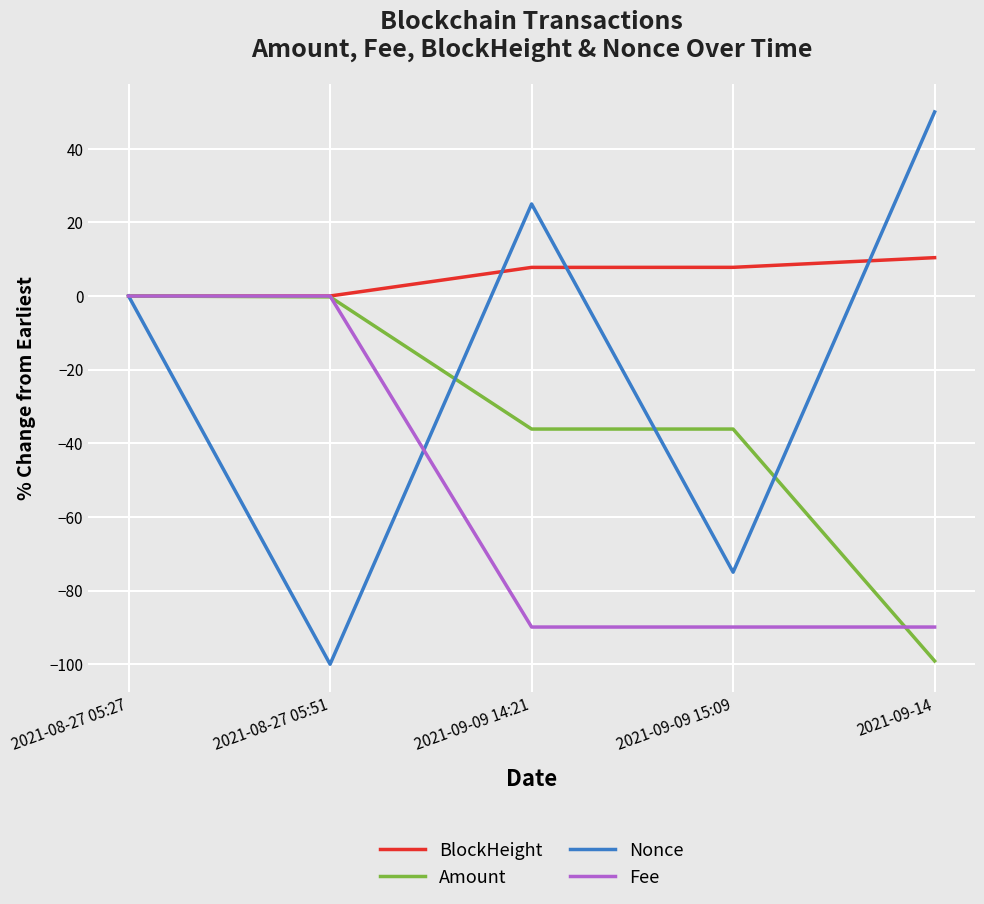

What is the sum of the BlockHeight values at 2021-09-09 14:21 and 2021-08-27 05:51?

7.8